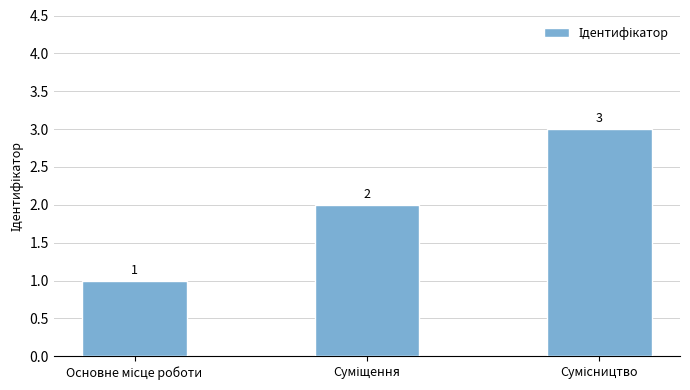

How many values are below 2?

1